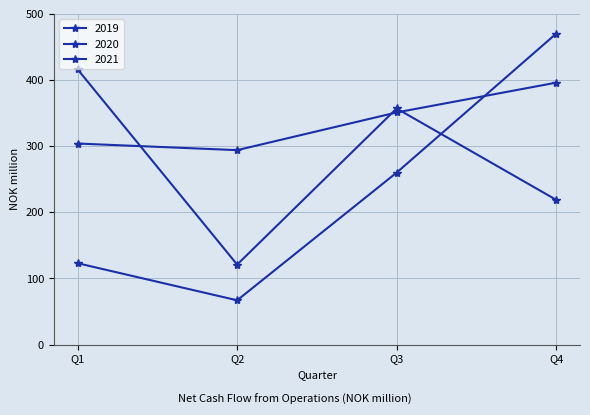

What is the value of the 2021 point at the 1st from the left?

123